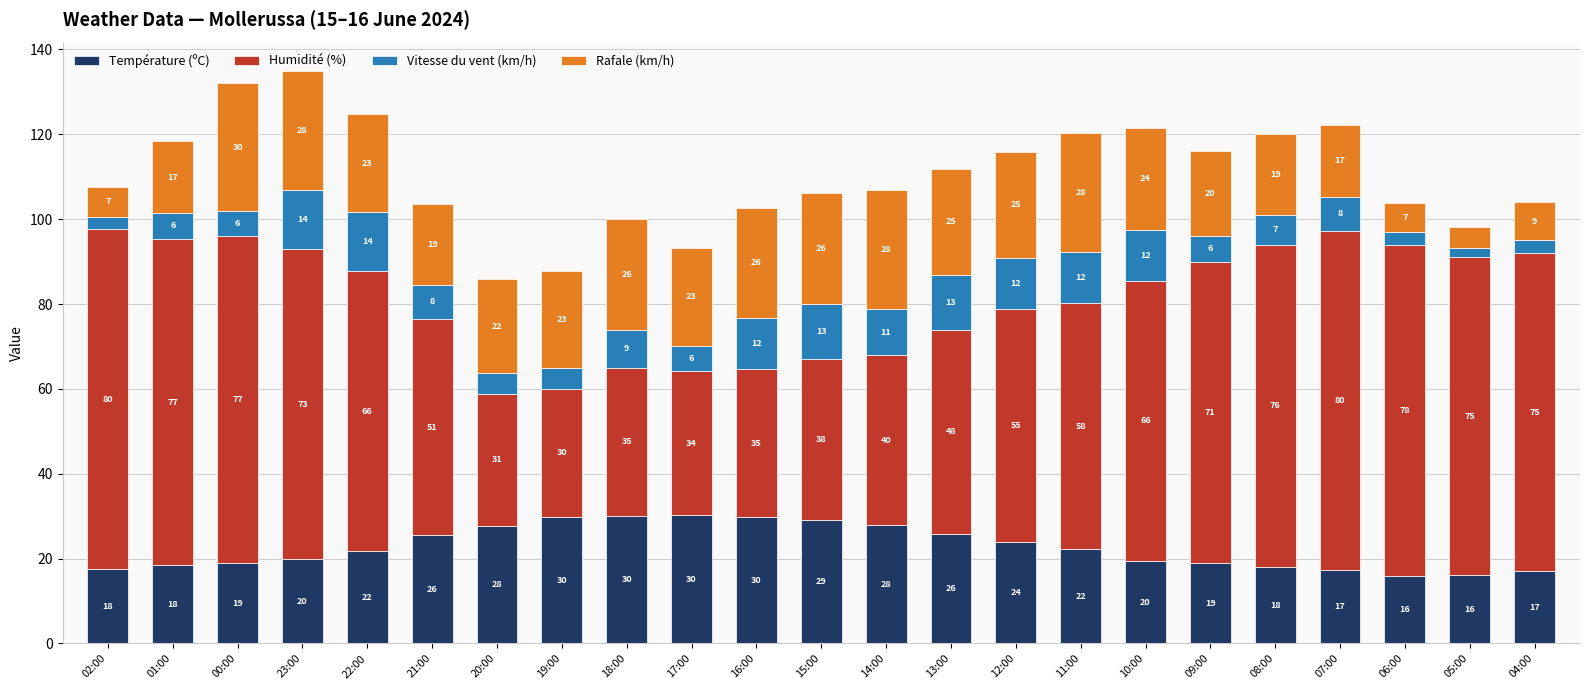

What is the difference between the Température (ºC) values at 19:00 and 06:00?

14.0